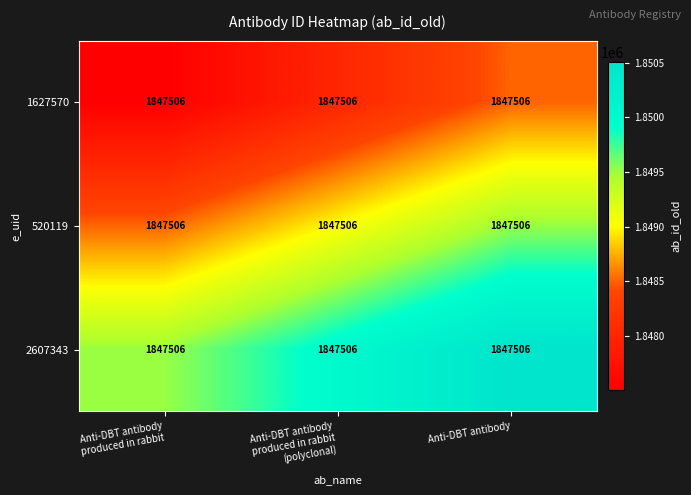

What is the maximum value shown in the chart?

1850506